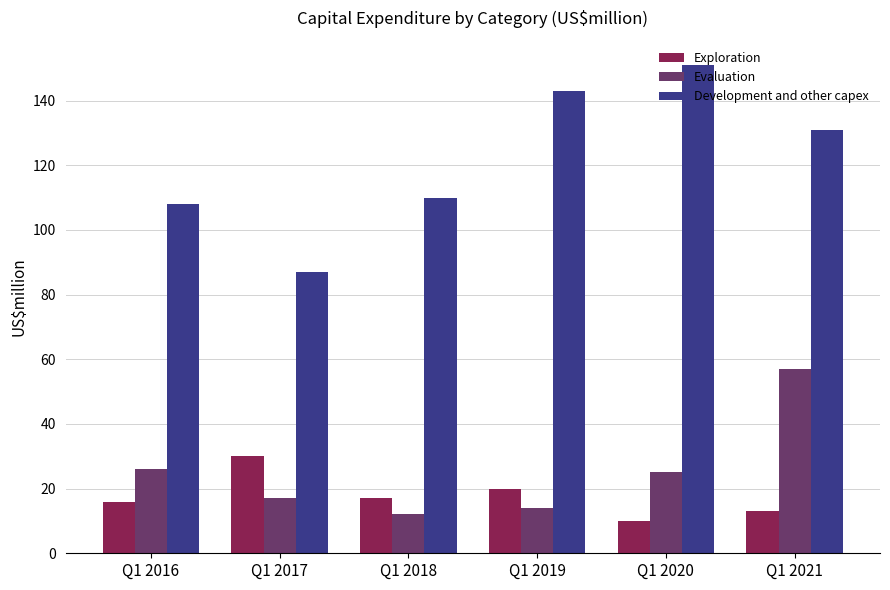

What is the value of the Development and other capex bar at the 5th from the left?

151